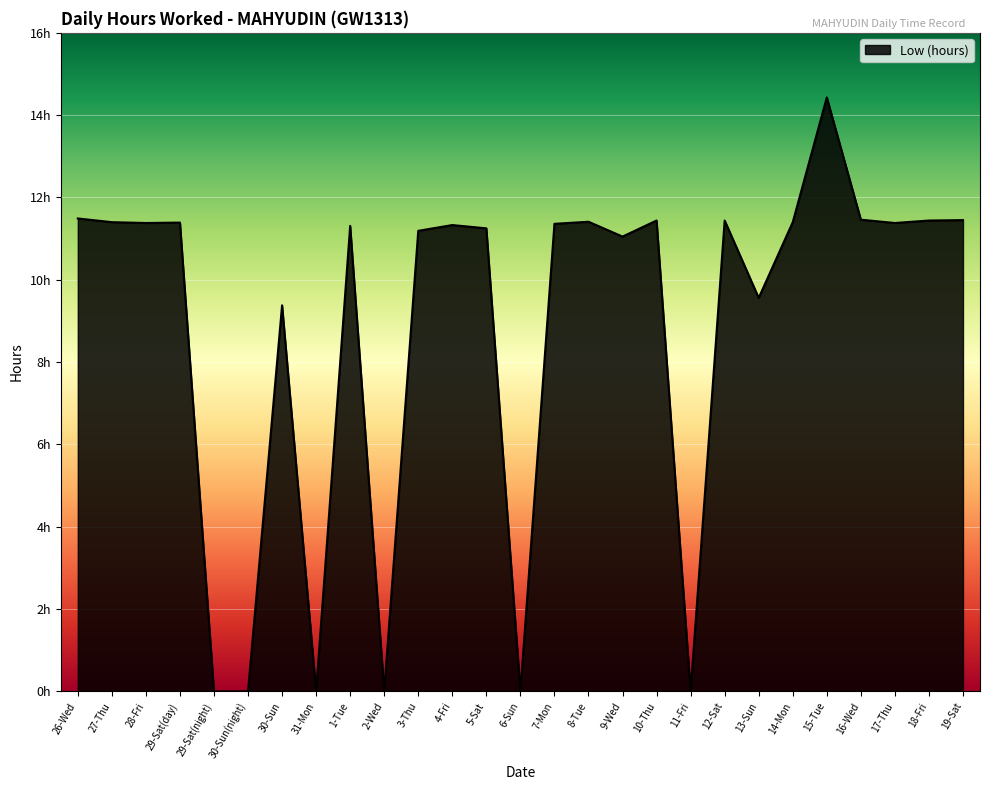

True or false: there are more than 2 points higher than both neighbors.

True